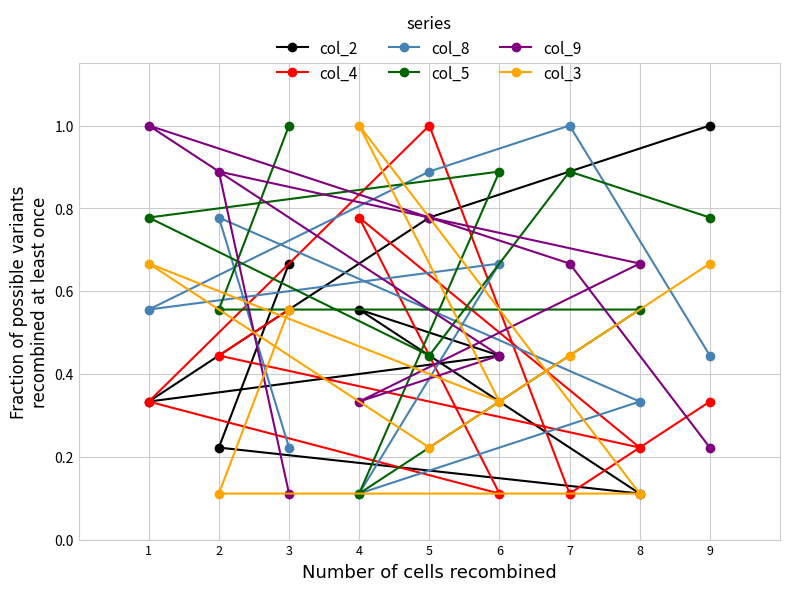

What is the spread (max minus min) of values at 9?

0.8